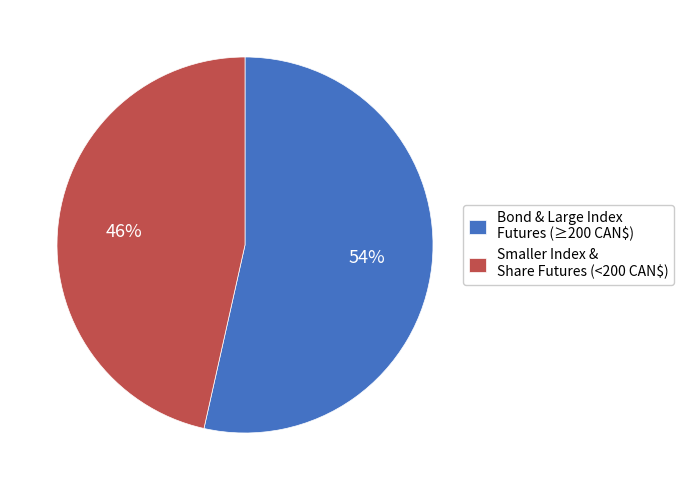

True or false: Smaller Index & Share Futures (<200 CAN$) accounts for 46% of the total.

True